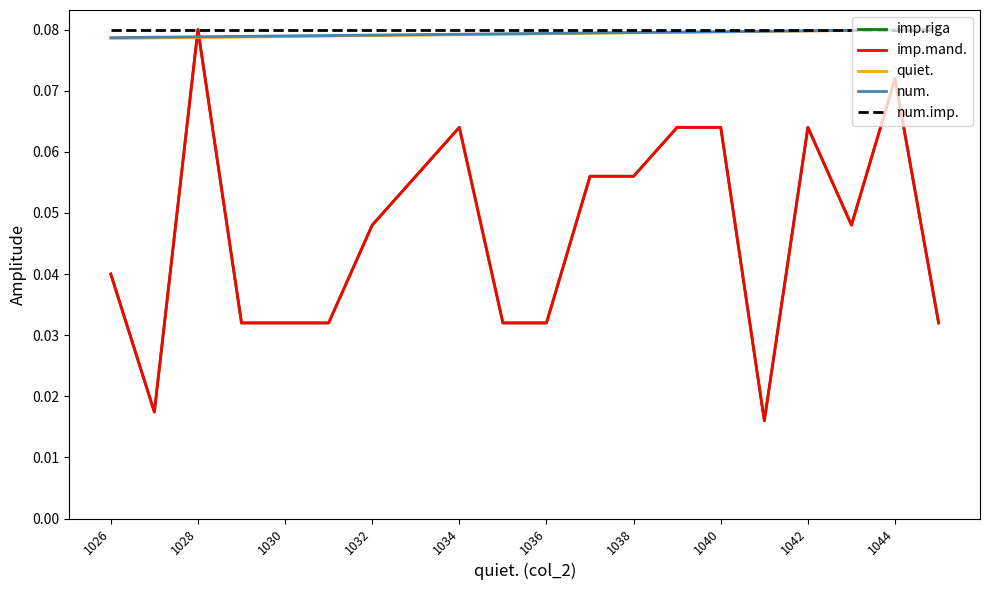

Is this an area chart (filled region under the line)?

No